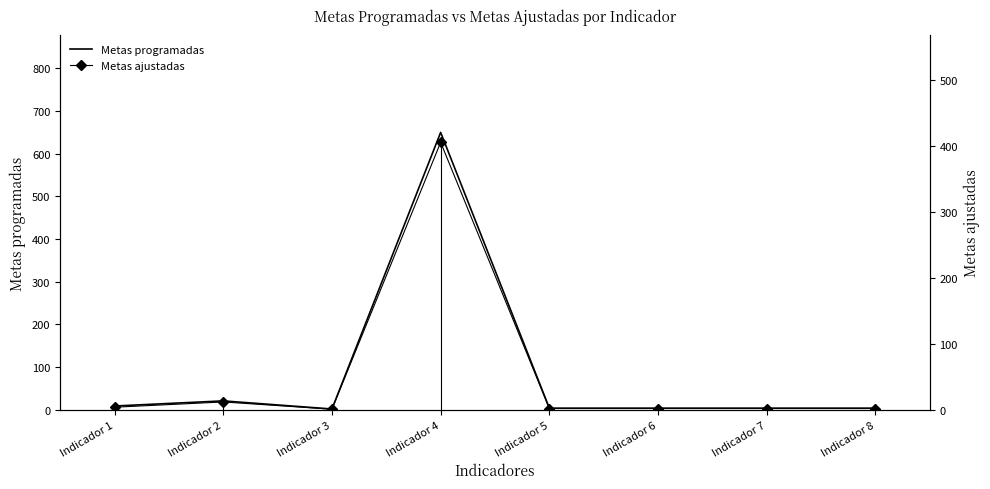

True or false: Metas ajustadas and Metas programadas intersect in this chart.

False